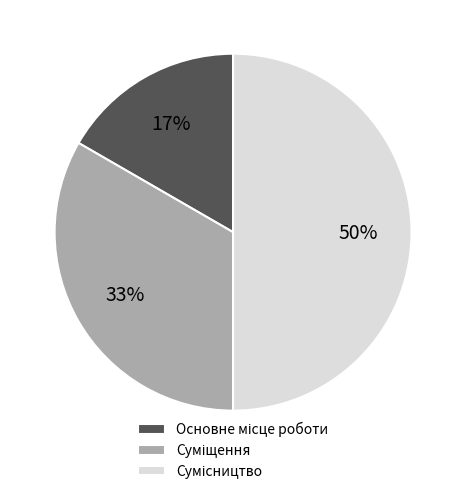

To the nearest percent, what is the difference between the largest and smallest slice percentages?

33%